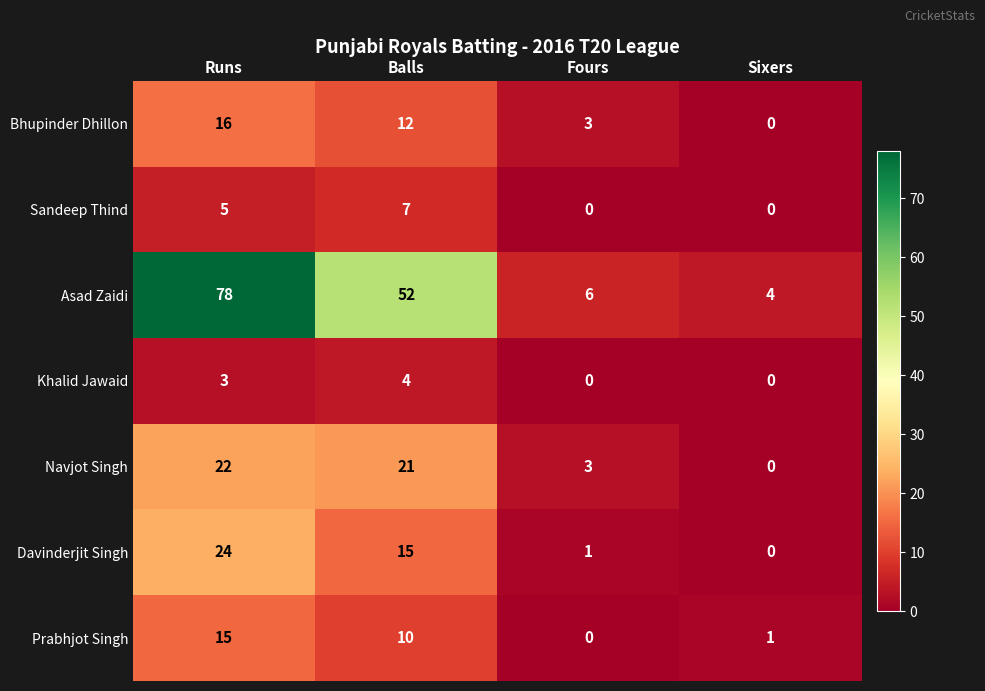

Between Runs and Balls, which series saw the biggest shift?

Asad Zaidi